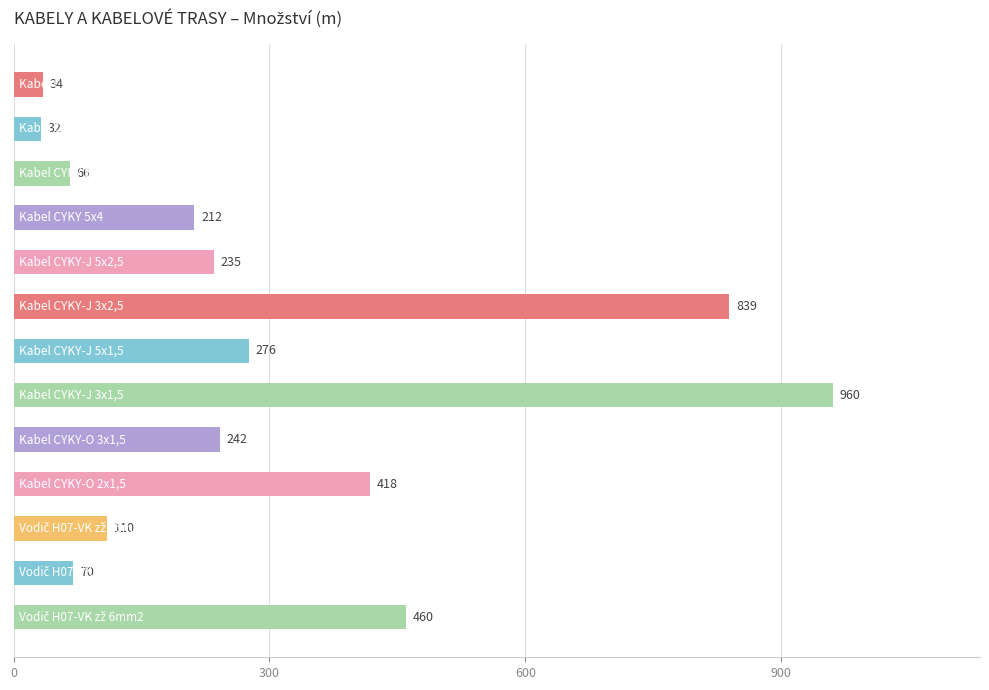

What is the minimum value shown in the chart?

32